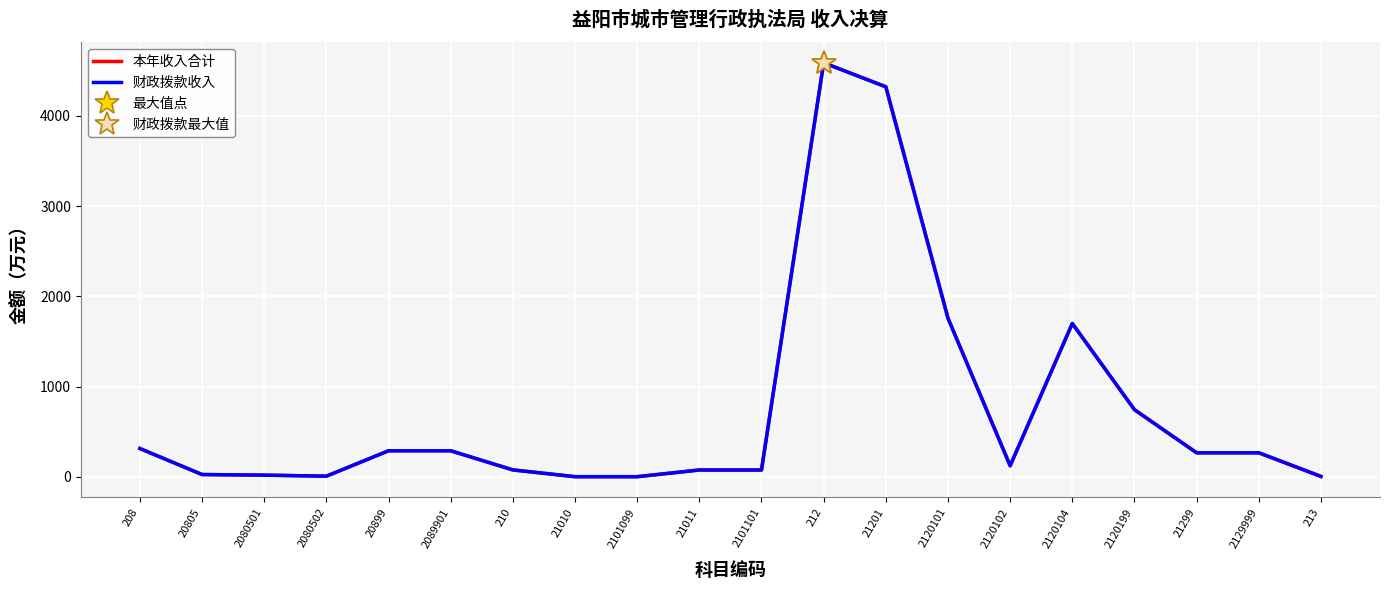

True or false: 本年收入合计 and 财政拨款收入 intersect in this chart.

False